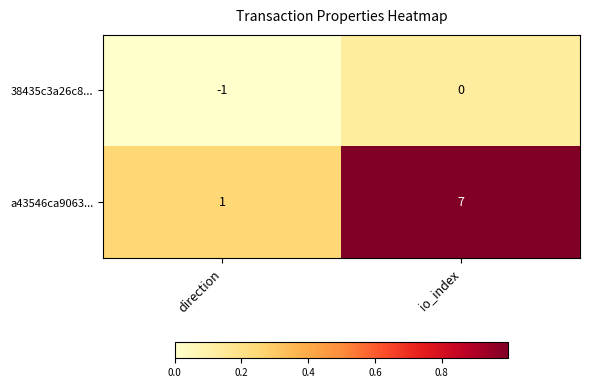

Is it true that a43546ca9063... equals 1 at direction?

True